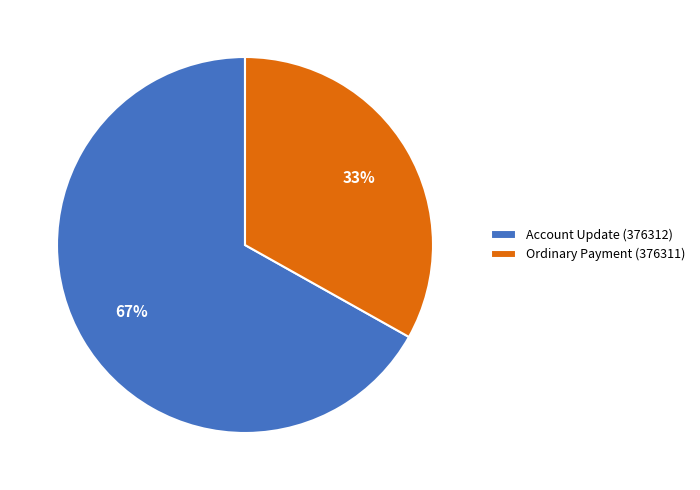

Which category has the smallest portion of the pie?

Ordinary Payment (376311)